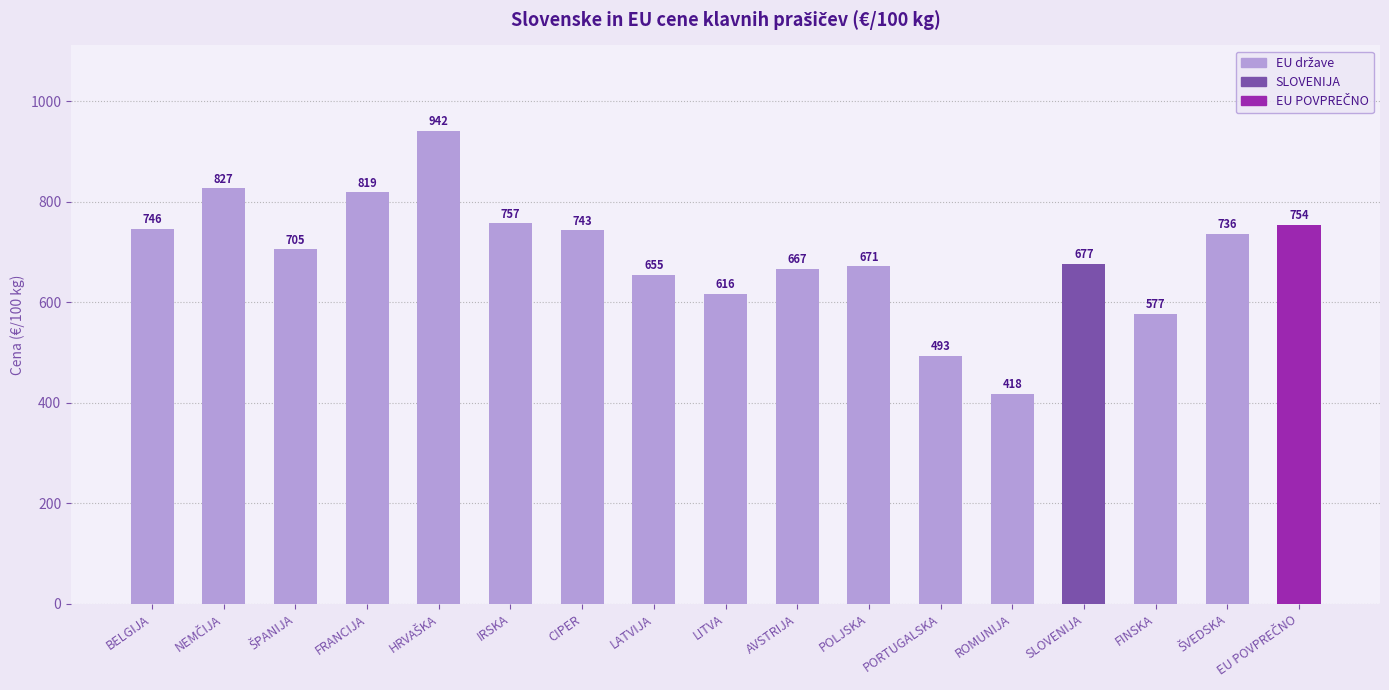

What is the average value?

694.3